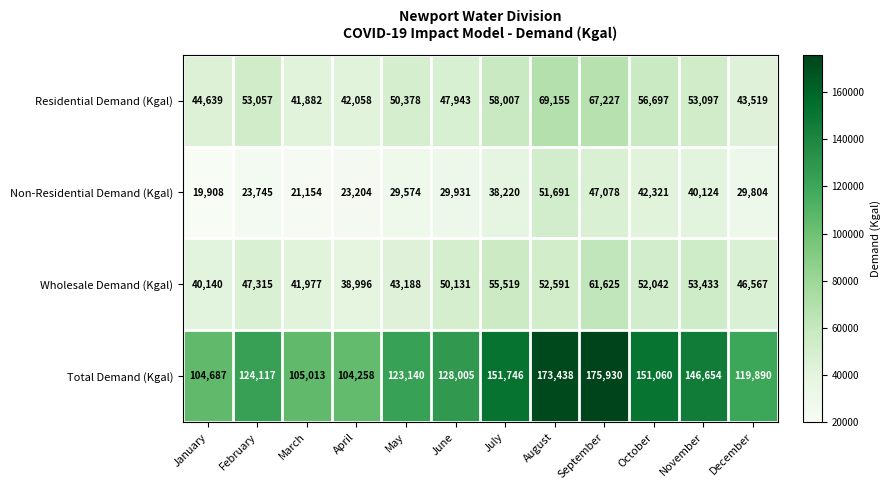

What is the difference between the second highest and minimum values in the Residential Demand (Kgal) series?

25345